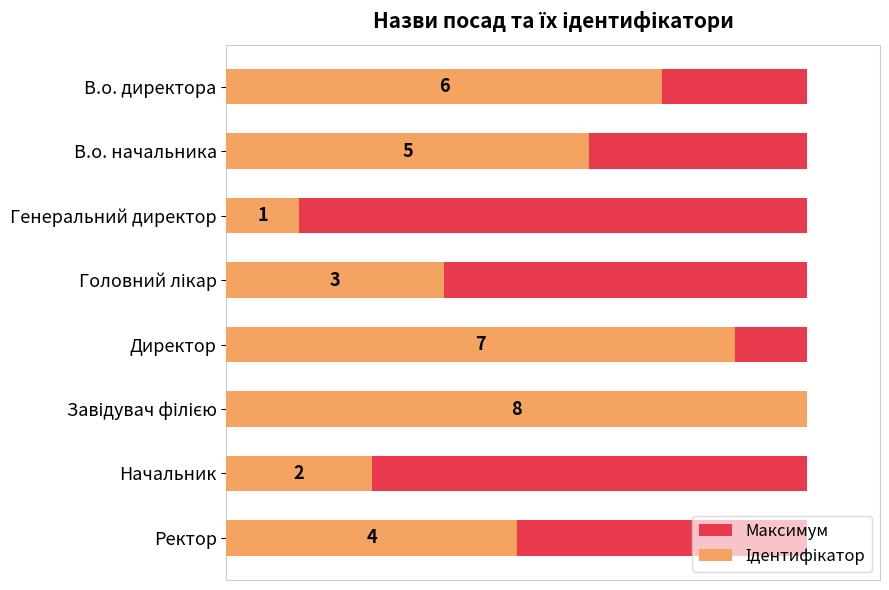

What are all the series names shown in the legend?

Максимум, Ідентифікатор